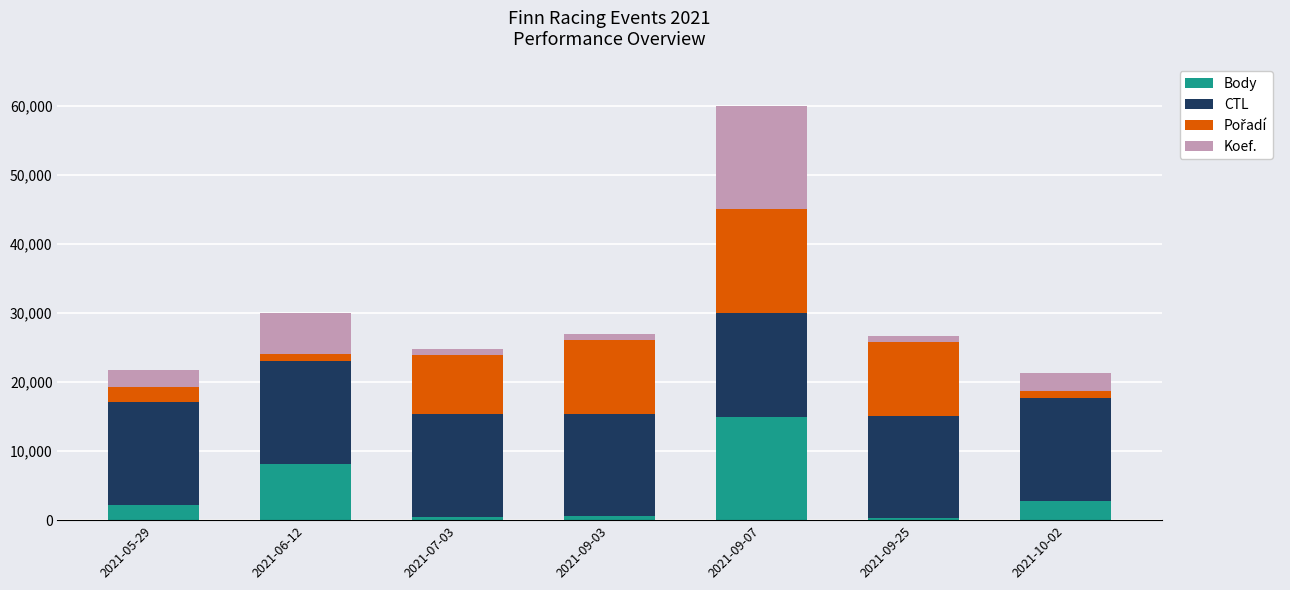

What is the maximum value for Body?

15000.0